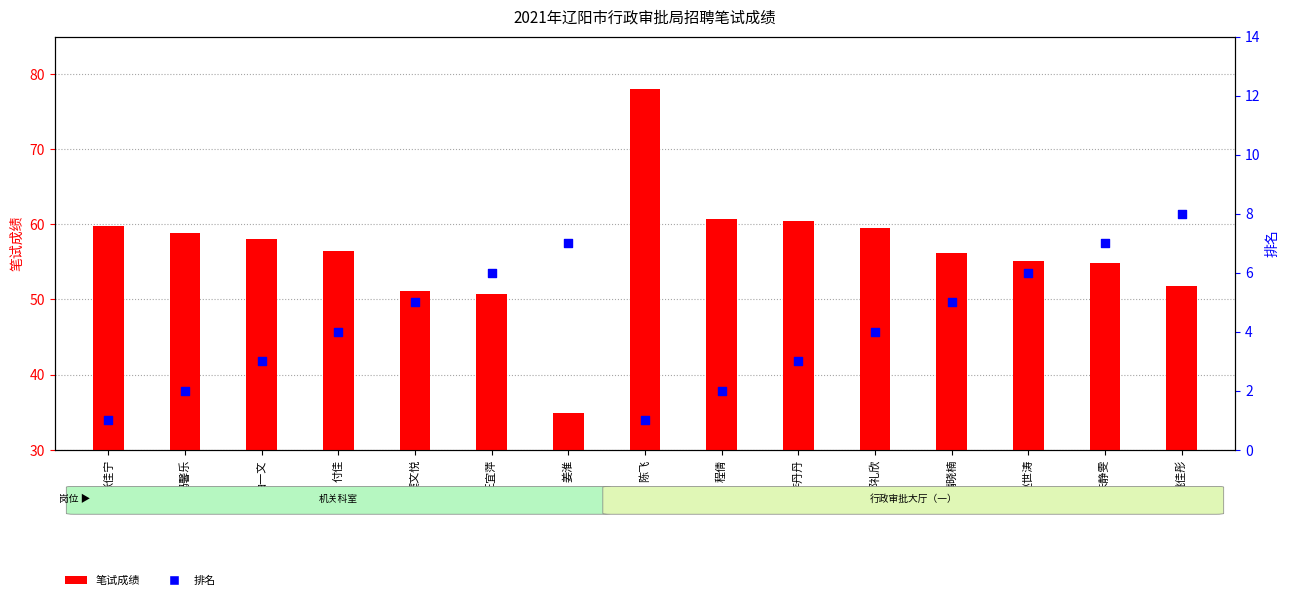

Which series has the widest spread of Y values?

笔试成绩